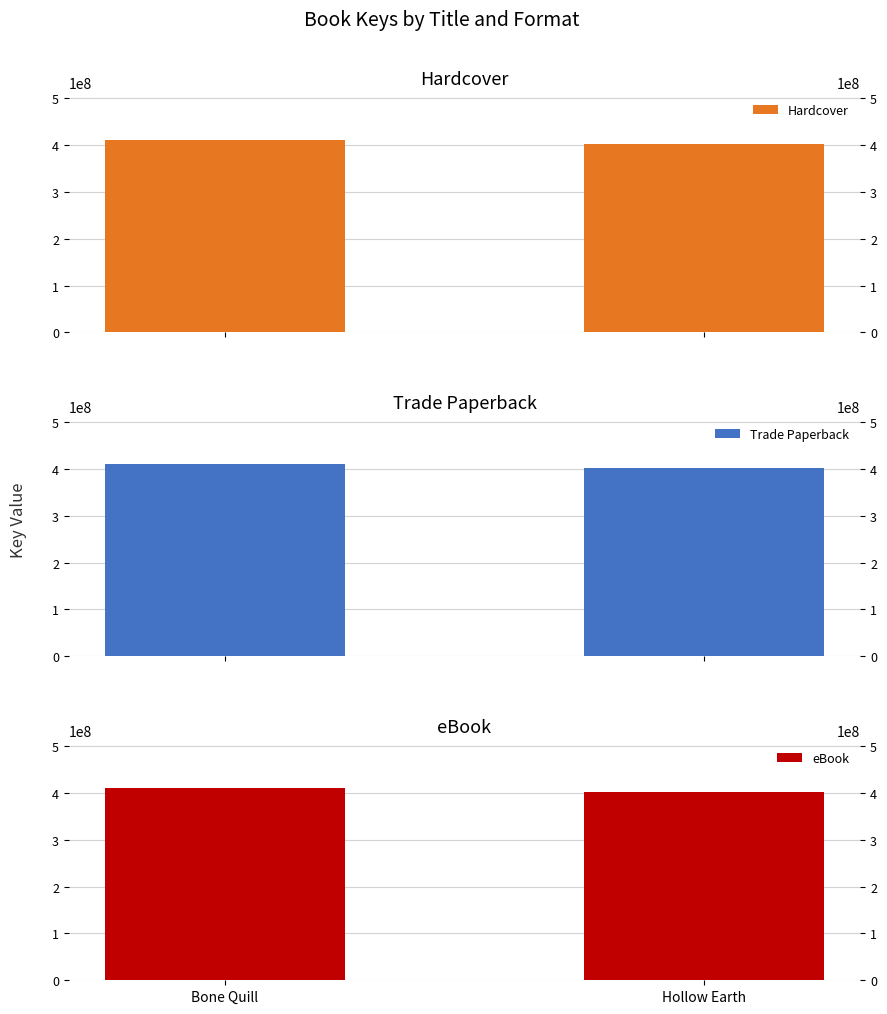

What is the label of the 1st bar from the left?

Bone Quill